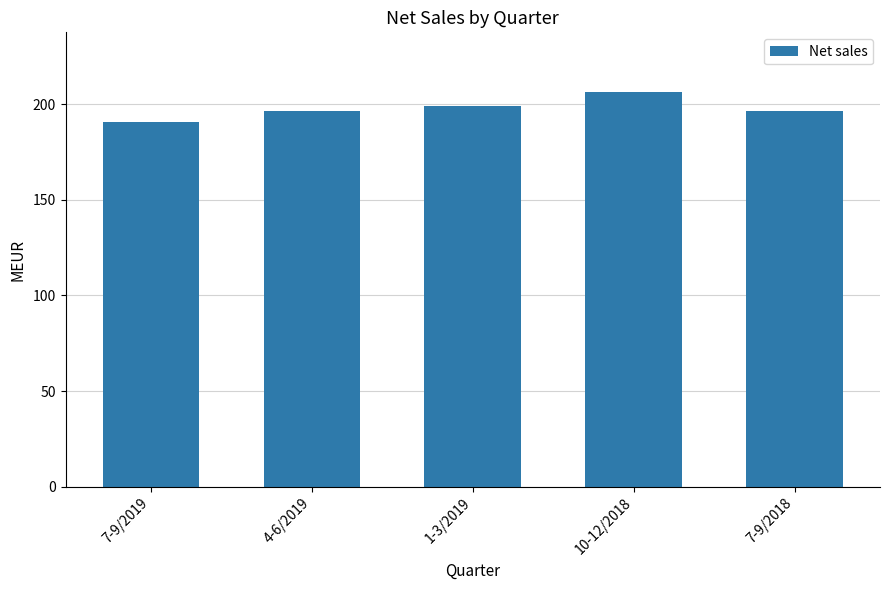

How many data points are above 196?

4